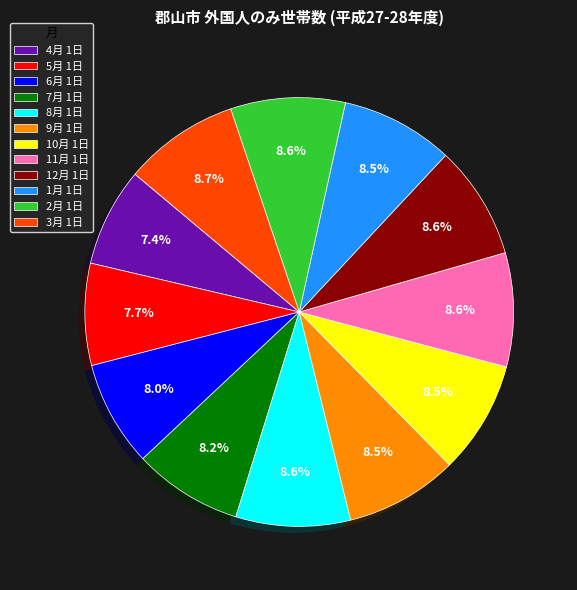

Is there a majority slice in this chart?

No